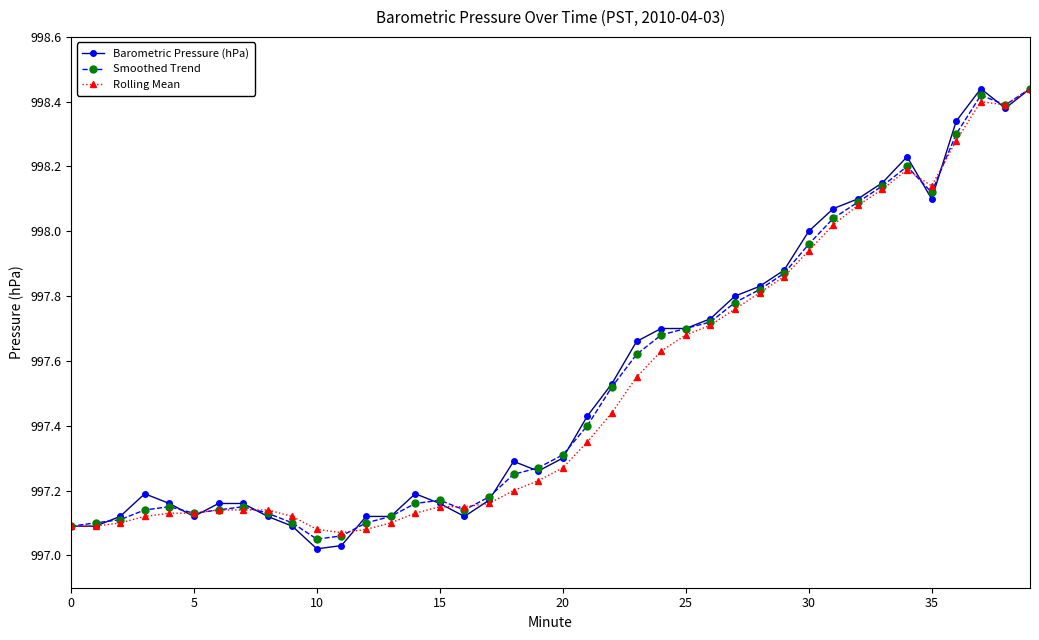

At how many categories does at least one series exceed 997?

40